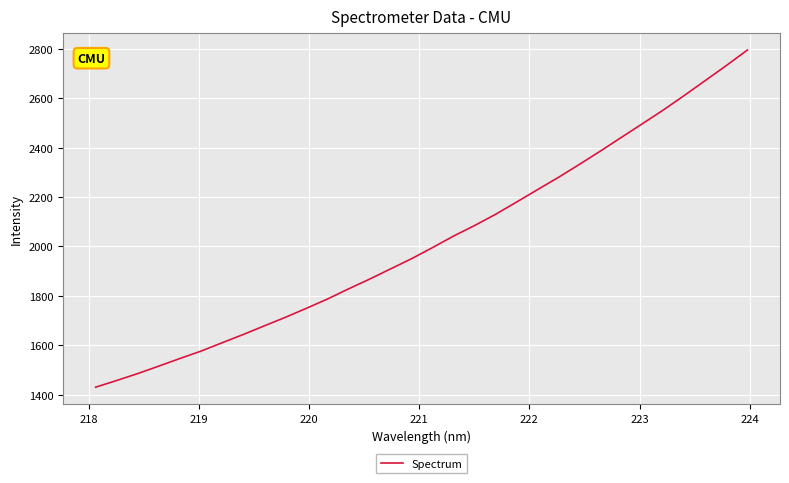

Is this an area chart (filled region under the line)?

No